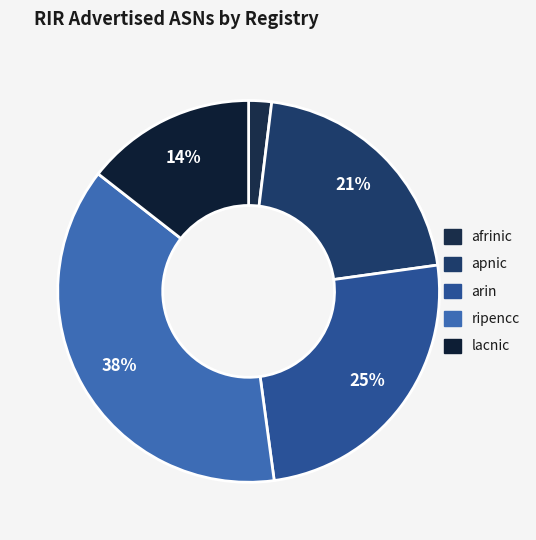

Rank the categories by value from lowest to highest.

afrinic, lacnic, apnic, arin, ripencc